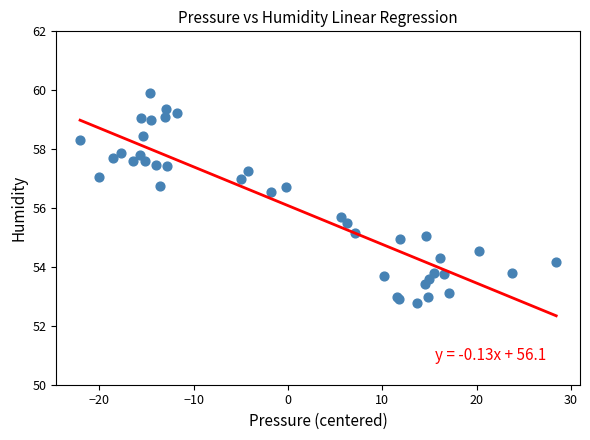

What Y value in the scatter plot is closest to 56?

55.7